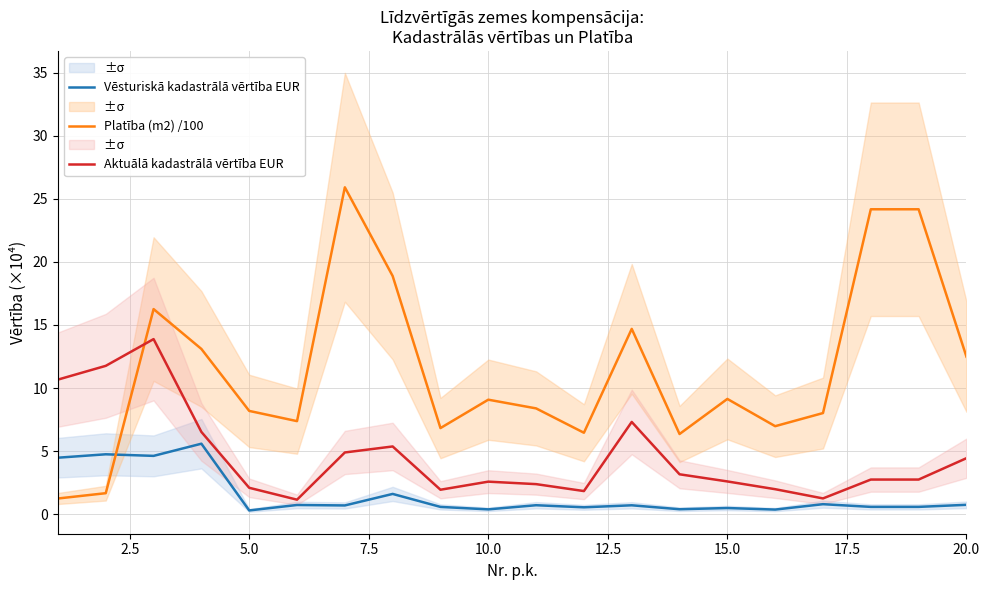

True or false: Vēsturiskā kadastrālā vērtība EUR has a value of 0.4 at 10.0.

True